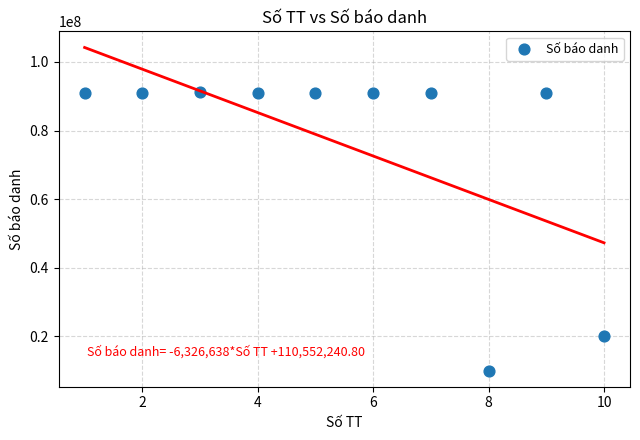

What is the range of Y values (max minus min)?

81159010